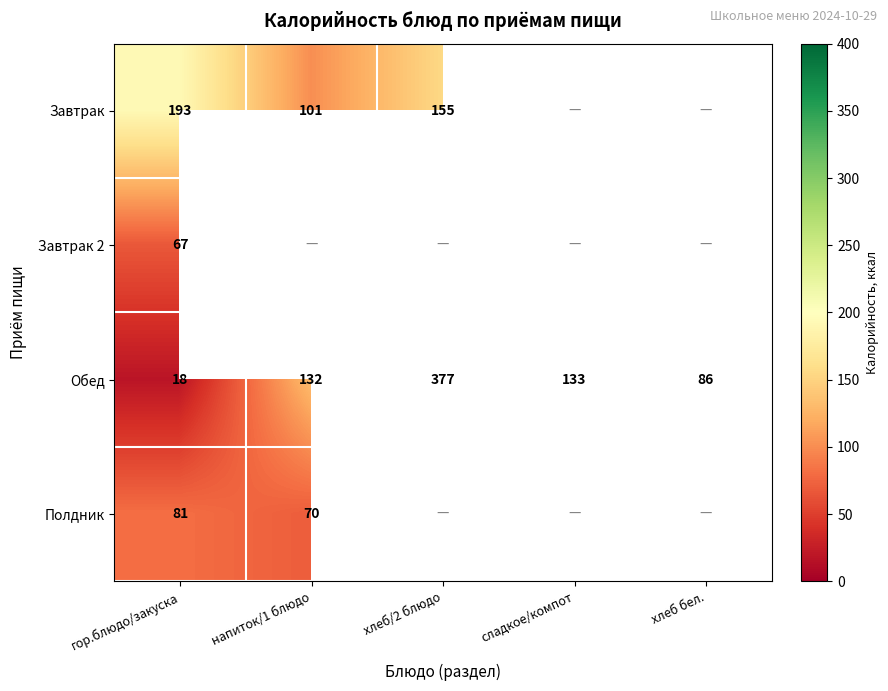

Is it true that Завтрак equals 101 at напиток/1 блюдо?

True